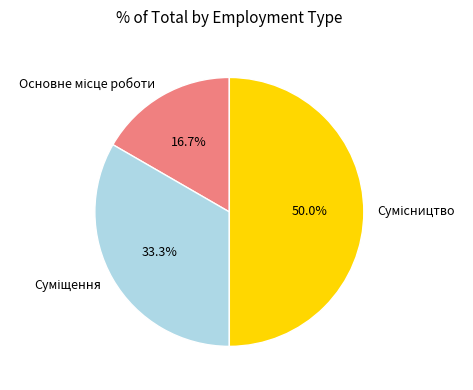

To the nearest percent, what portion does Основне місце роботи represent?

17%